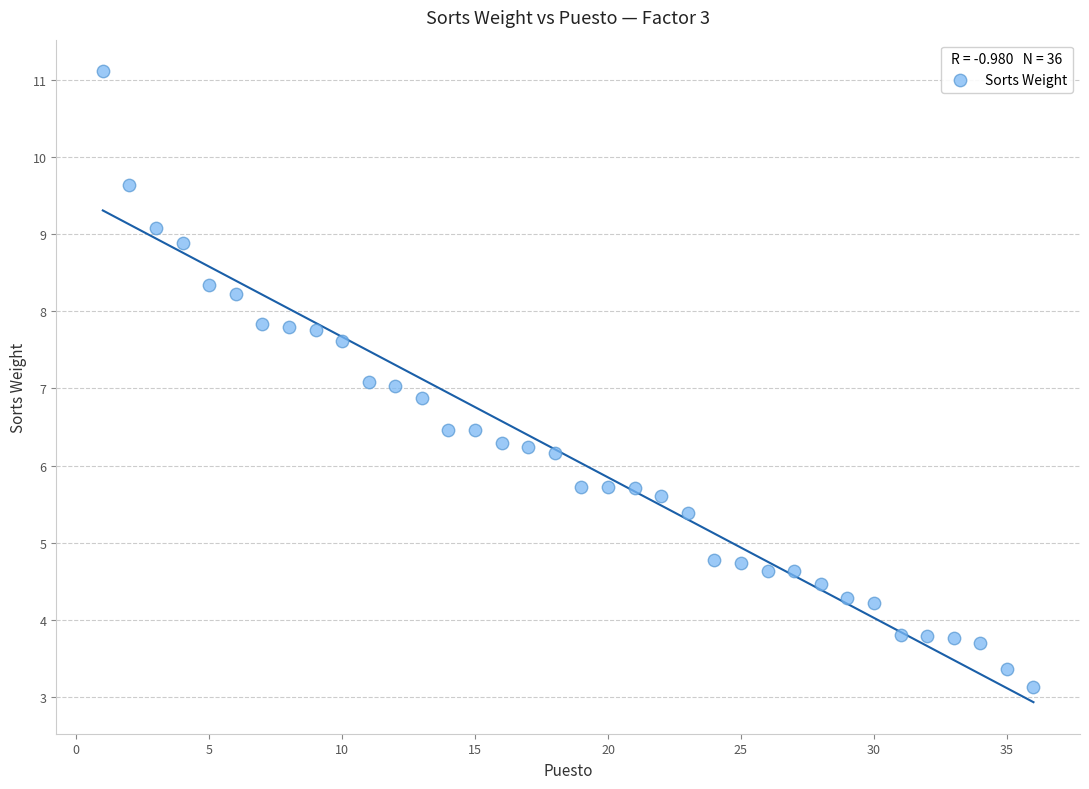

What is the range of X values (max minus min)?

35.0